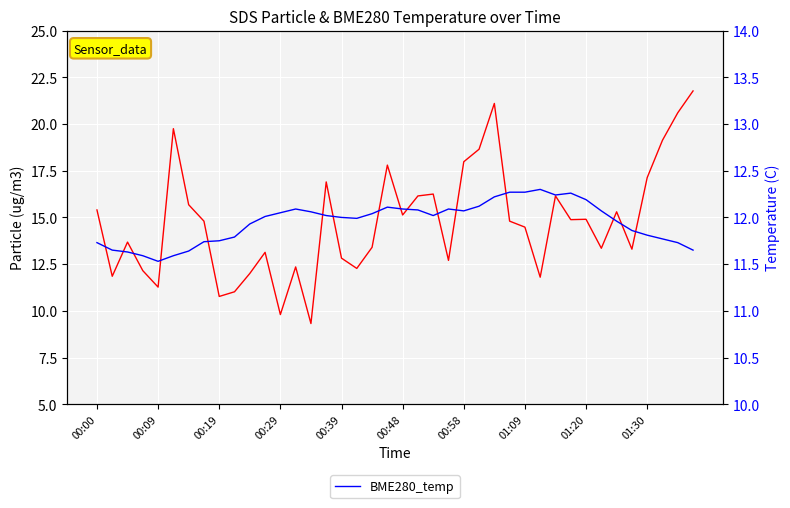

How many intersections are there between SDS_P1 and BME280_temp?

10